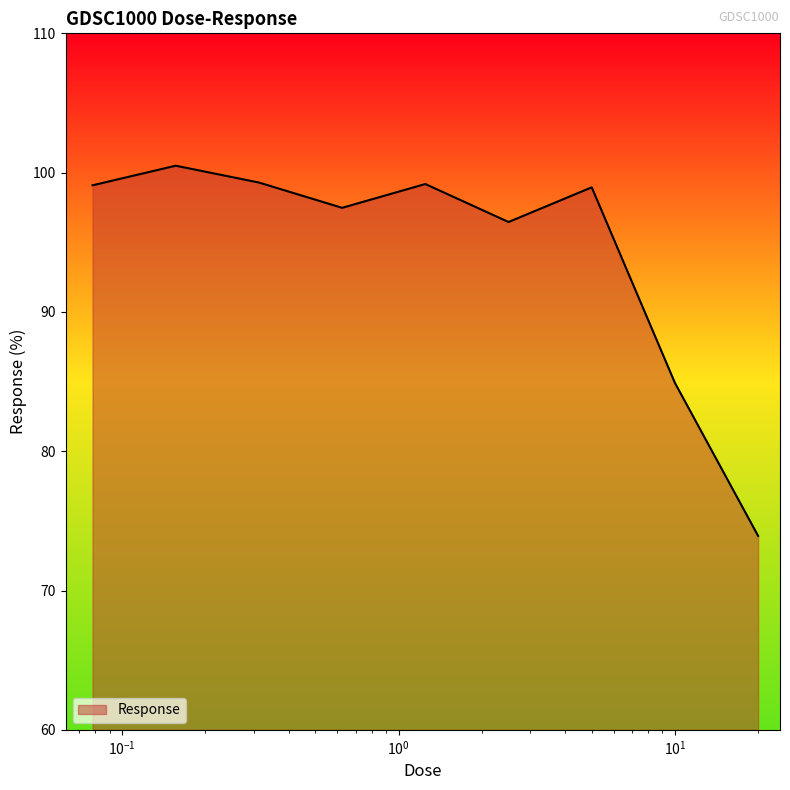

What is the minimum value shown in the chart?

73.9